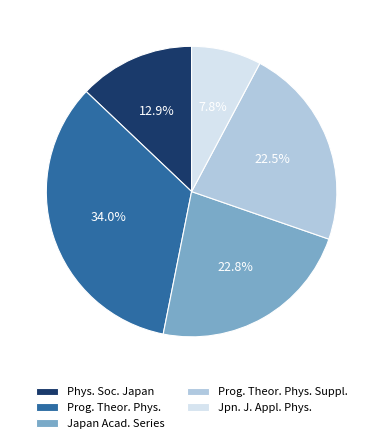

What is the ratio of the value at Prog. Theor. Phys. to the value at Phys. Soc. Japan?

2.6